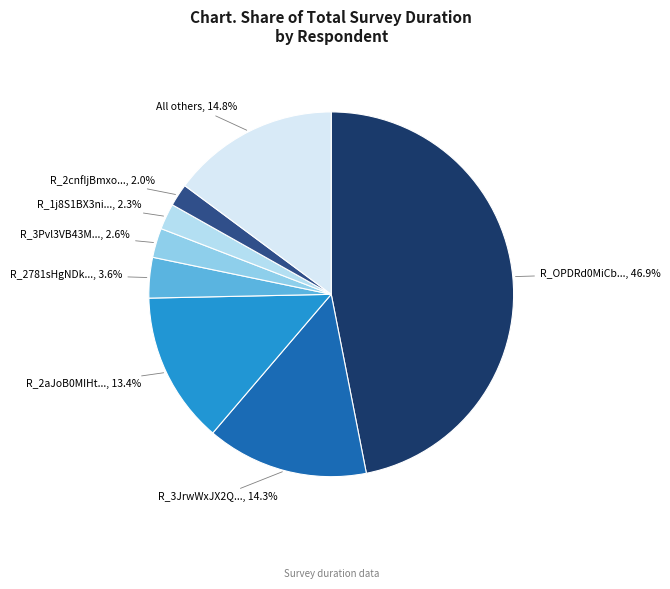

Which has a higher value, R_2aJoB0MIHt... or R_3Pvl3VB43M...?

R_2aJoB0MIHt...